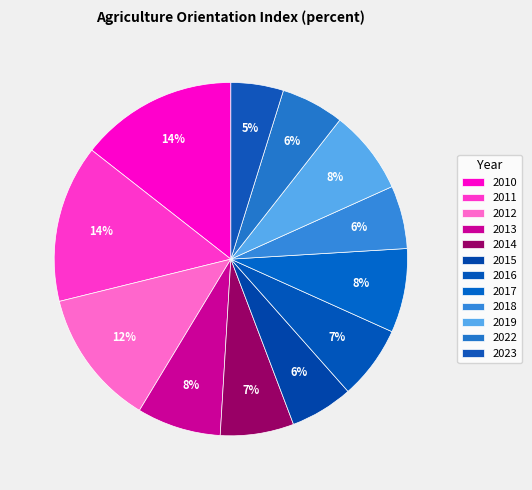

What is the change in value from 2014 to 2019?

+0.1